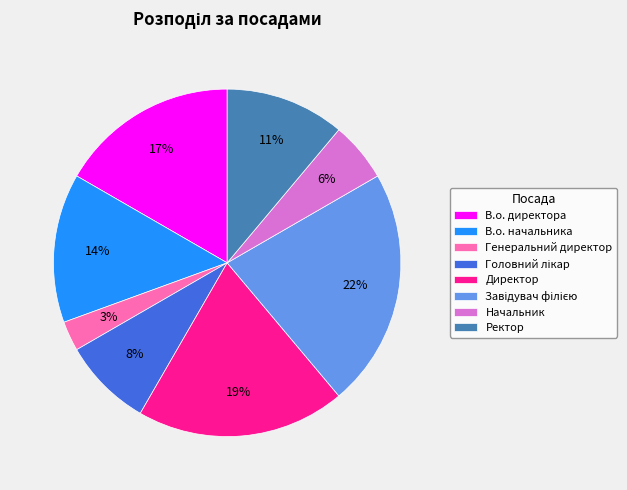

Does any single category account for the majority?

No